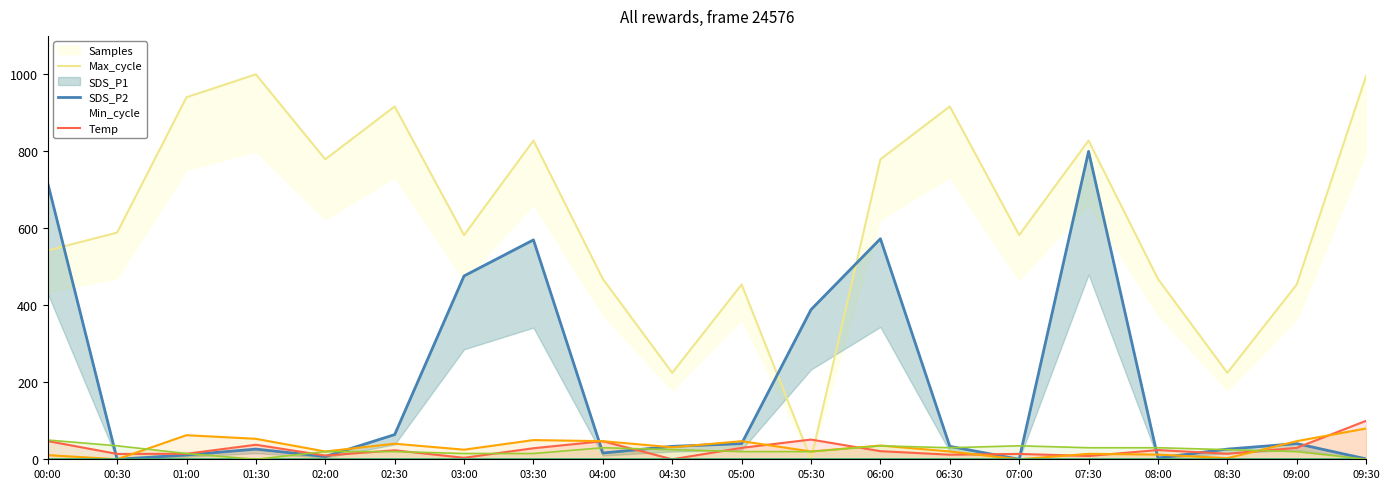

At which label is Temp closest to 25?

04:30